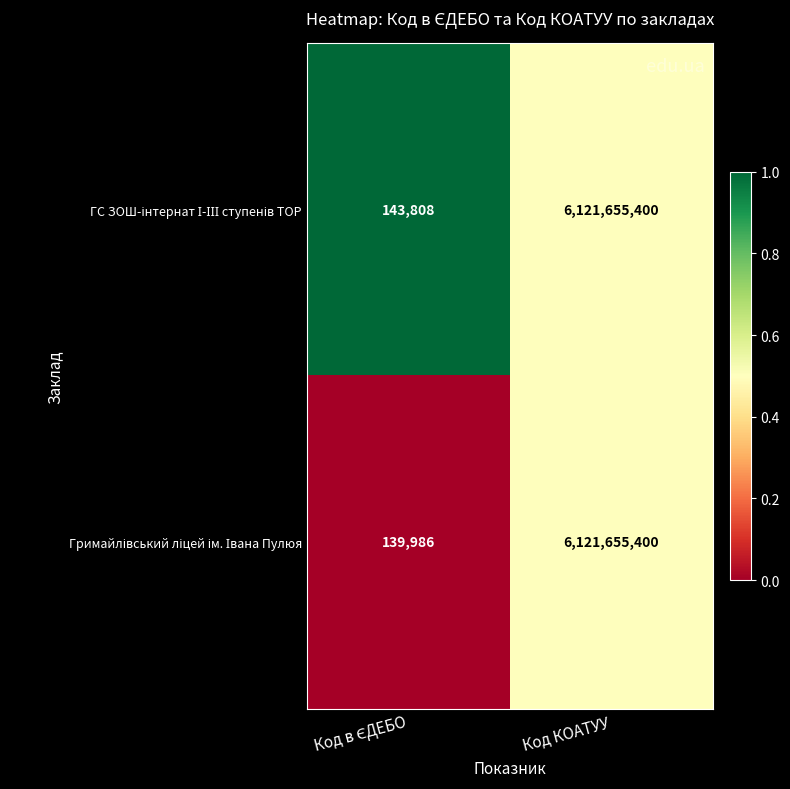

At which category does the chart reach its peak across all series?

Код КОАТУУ